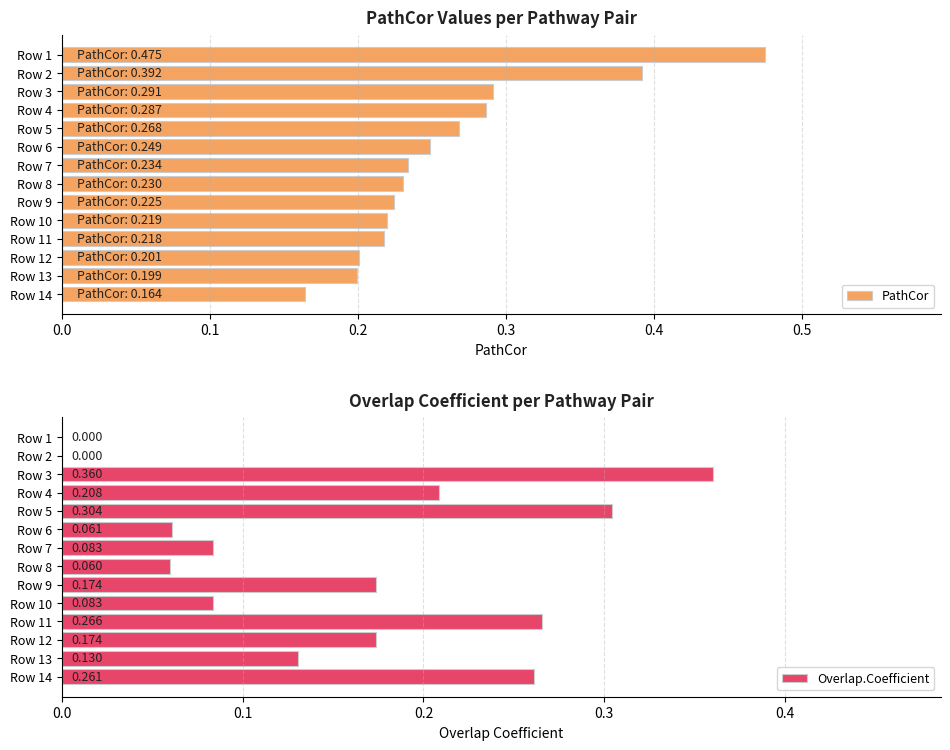

Which category has the lowest value in the PathCor series?

Row 14